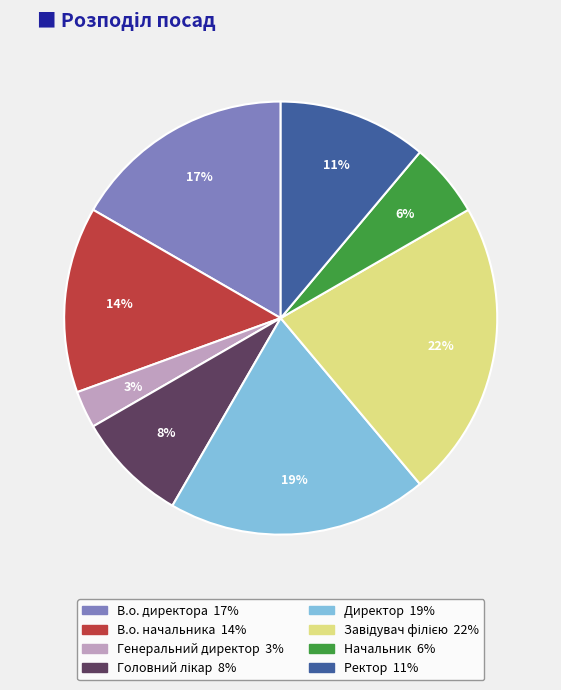

To the nearest percent, what percentage of the pie is В.о. начальника?

14%